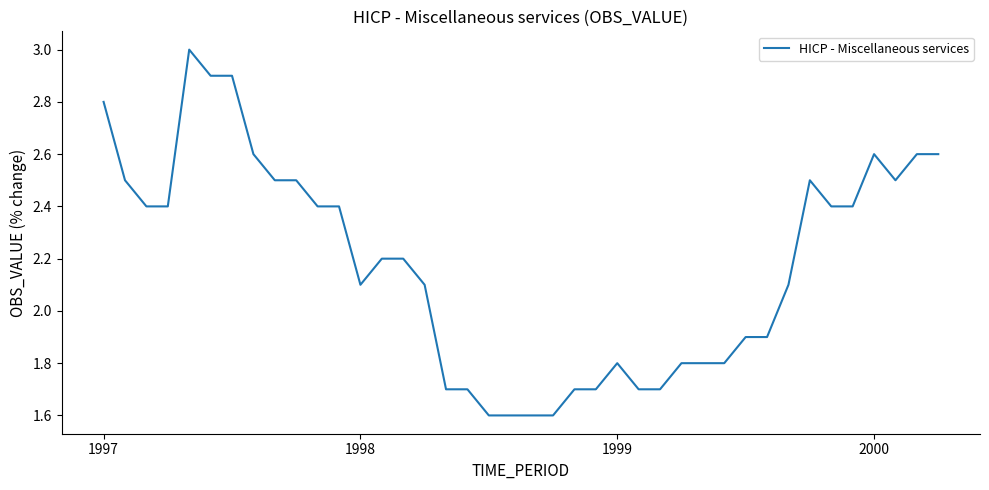

Count the number of data series in this chart.

1